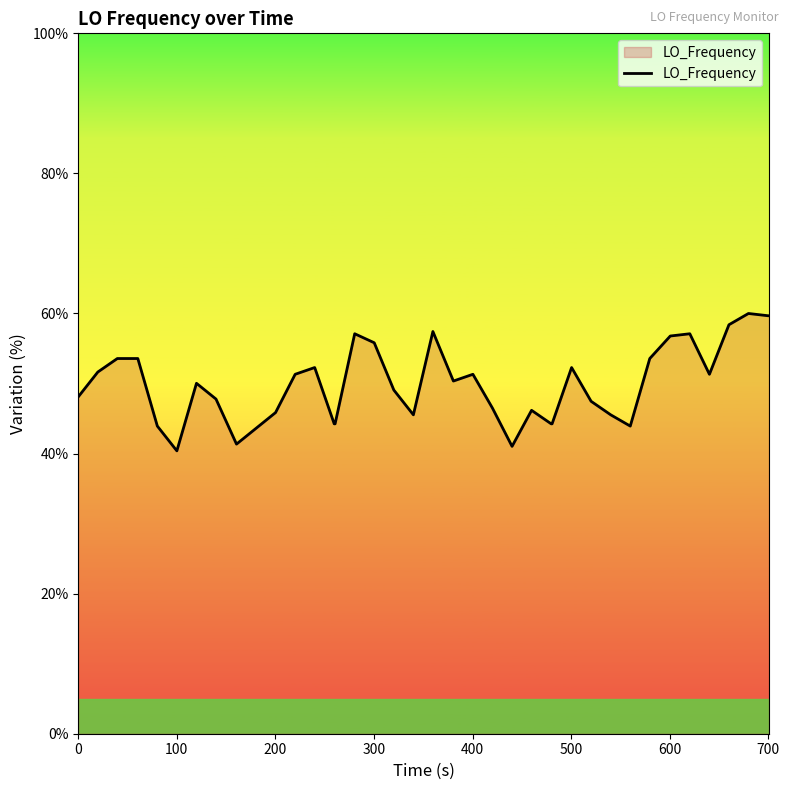

What is the smallest value displayed?

40.4